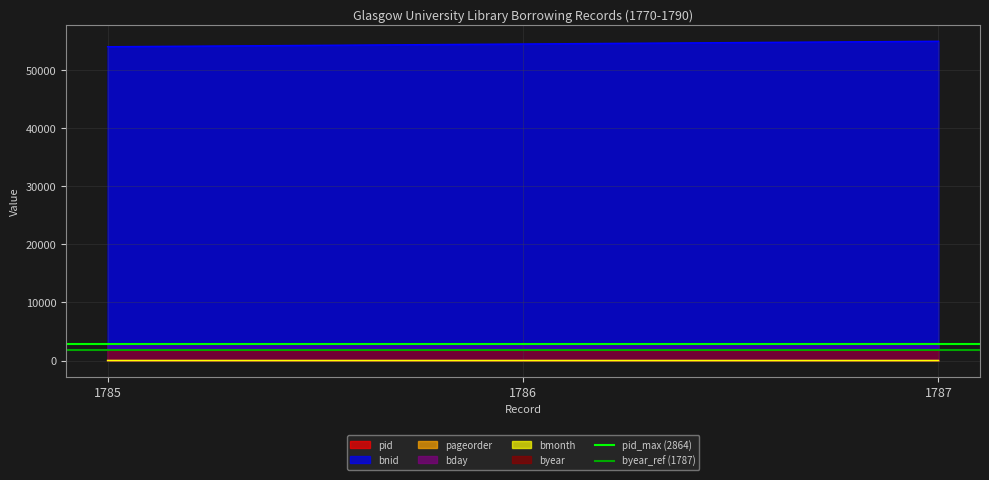

What is the minimum value for pid?

2864.0